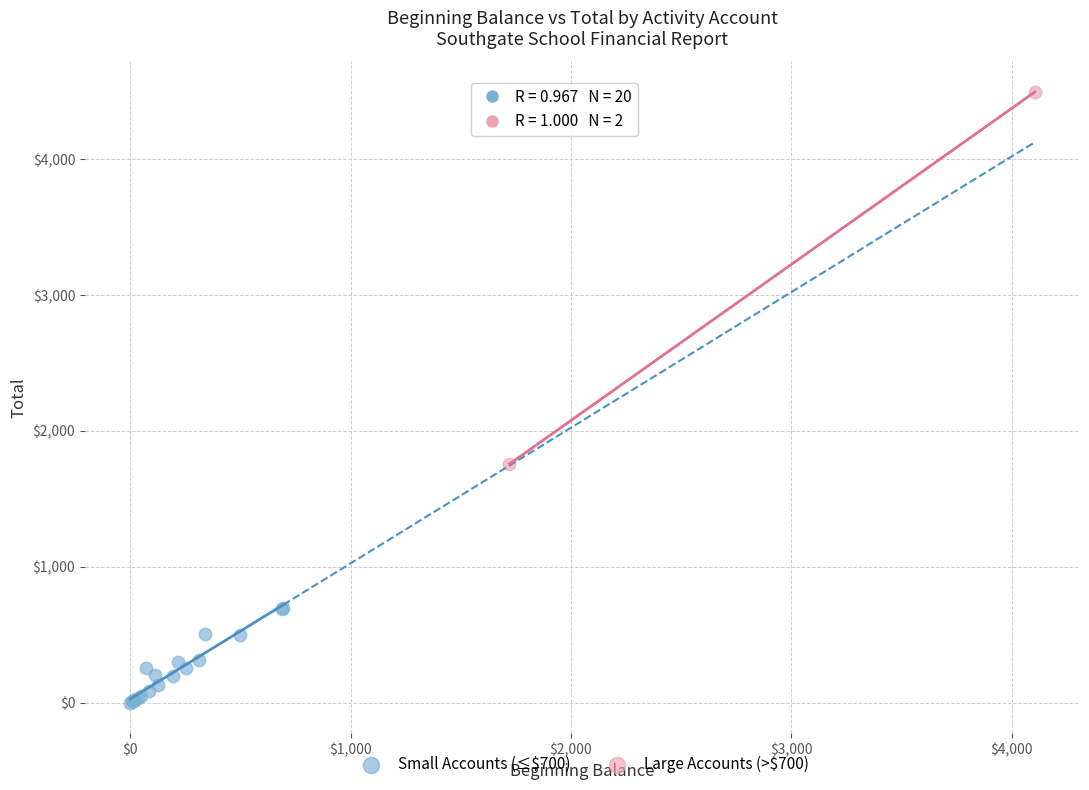

Which series reaches the maximum Y coordinate?

Large Accounts (>$700)